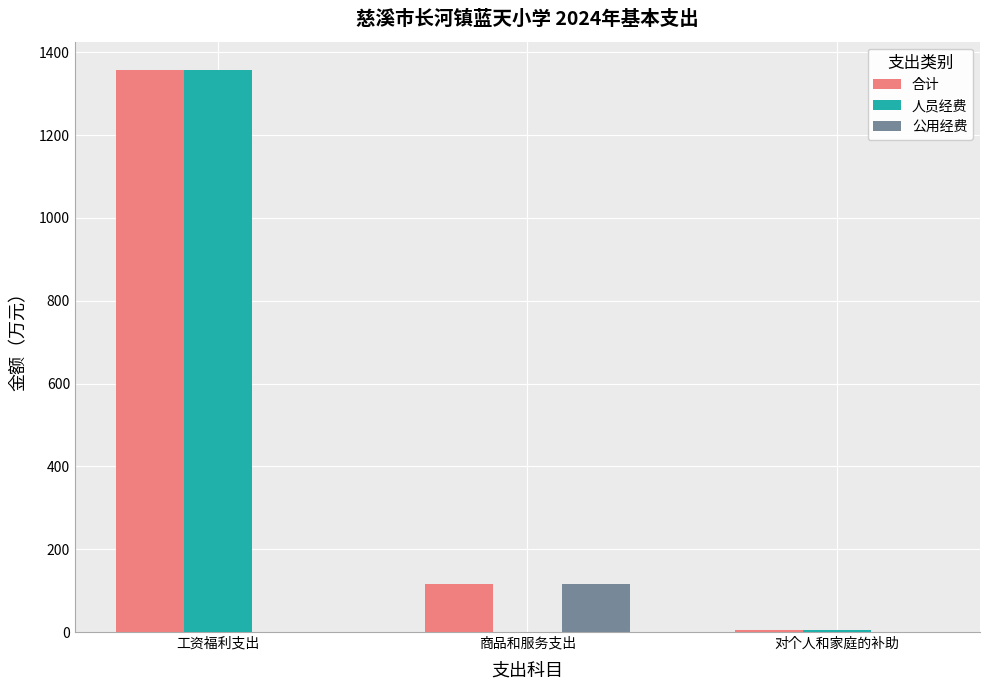

Where does the 人员经费 series first go above 5?

工资福利支出